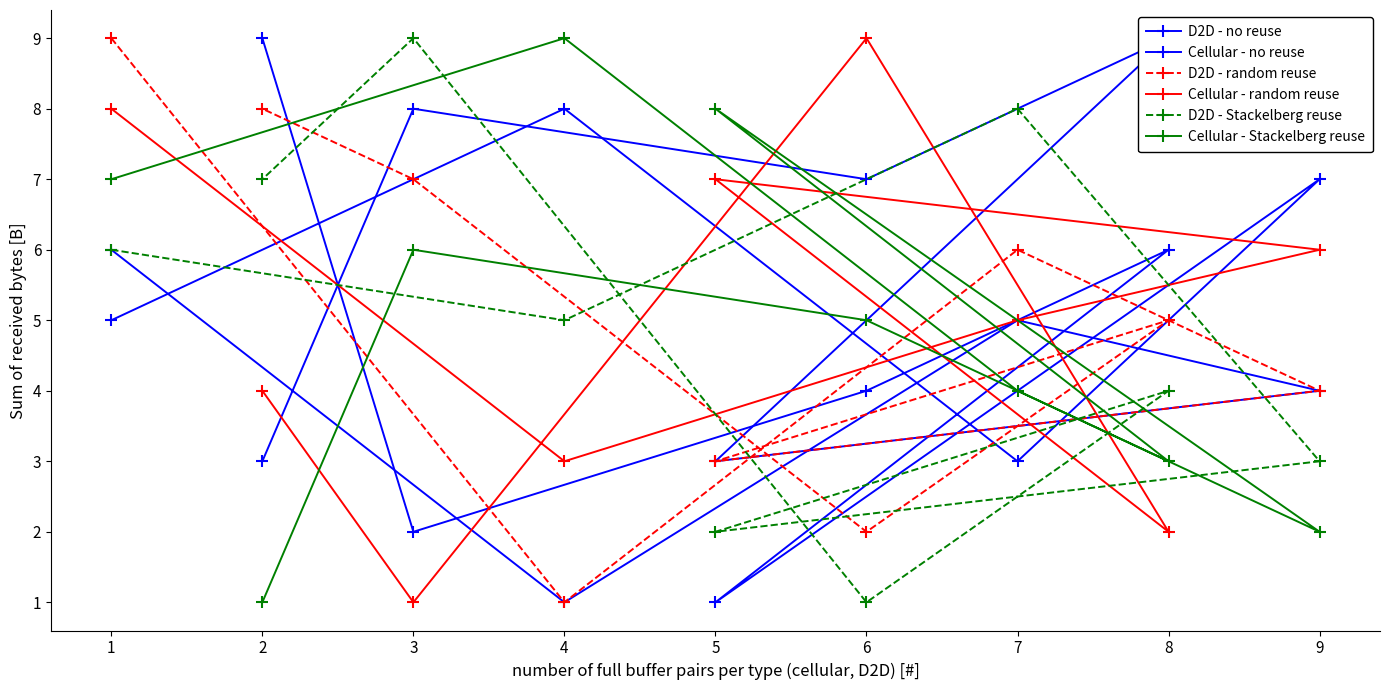

The Cellular - random reuse series shows 2 at 5. True or false?

False